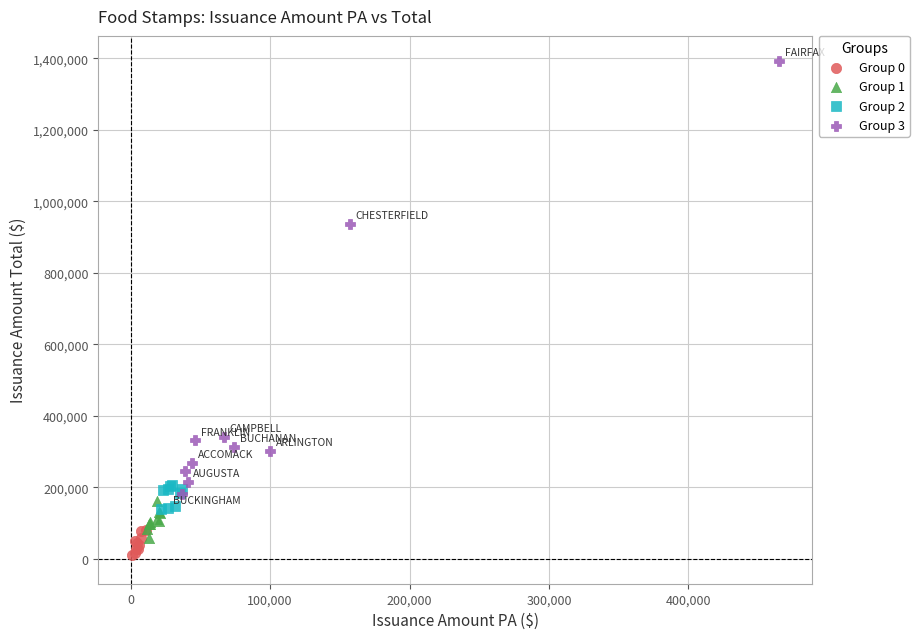

Which series contains the highest Y value?

Group 3